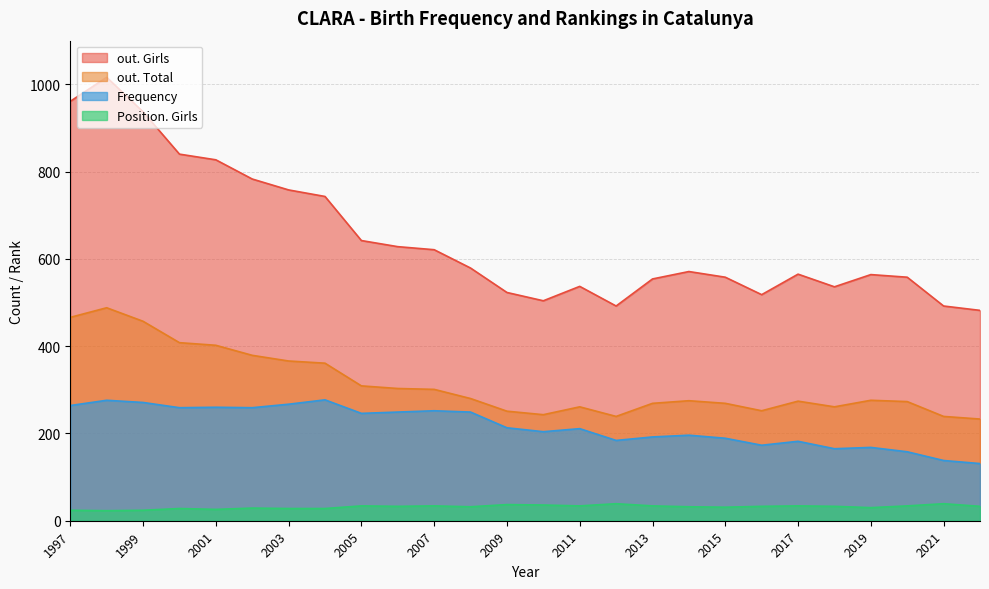

What is the greatest value displayed?

1016